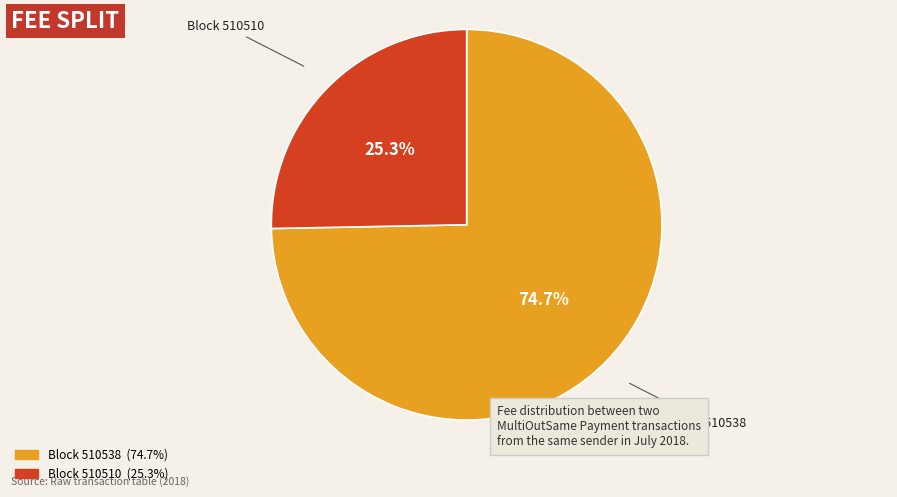

Is there a majority slice in this chart?

Yes